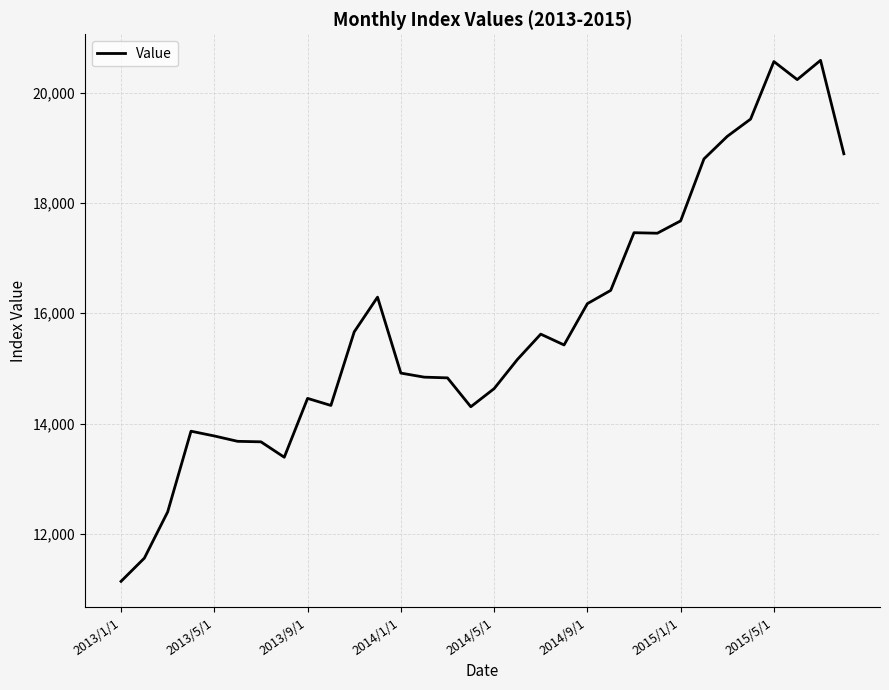

What is the difference between the maximum and minimum values?

9446.6